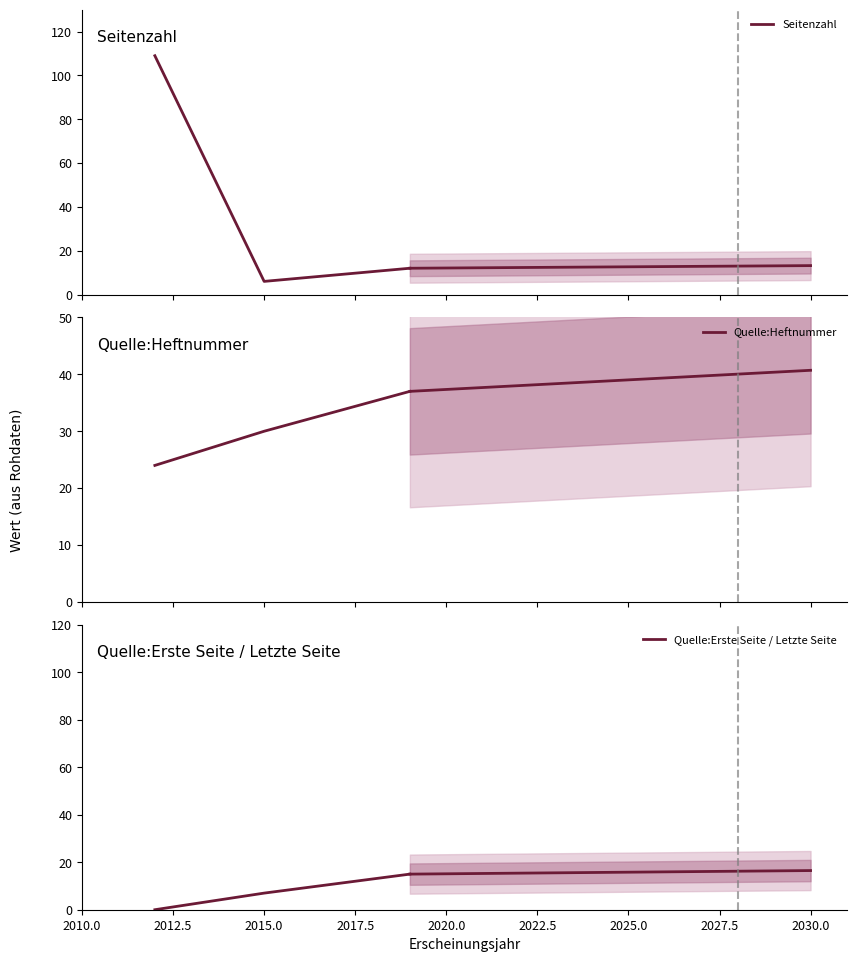

What is the sum of the Quelle:Heftnummer values at 2010.0 and 2012.5?

54